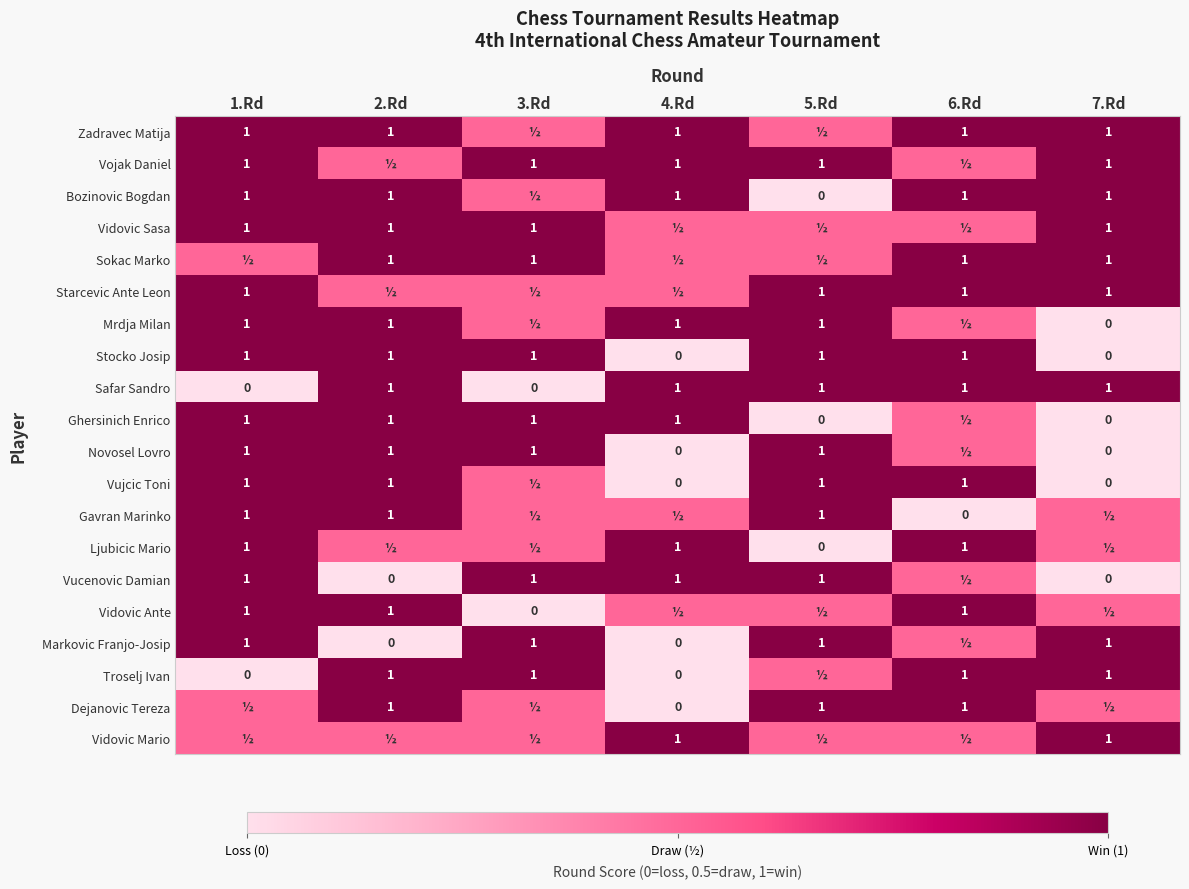

Is it true that Stocko Josip equals 1.0 at 1.Rd?

True